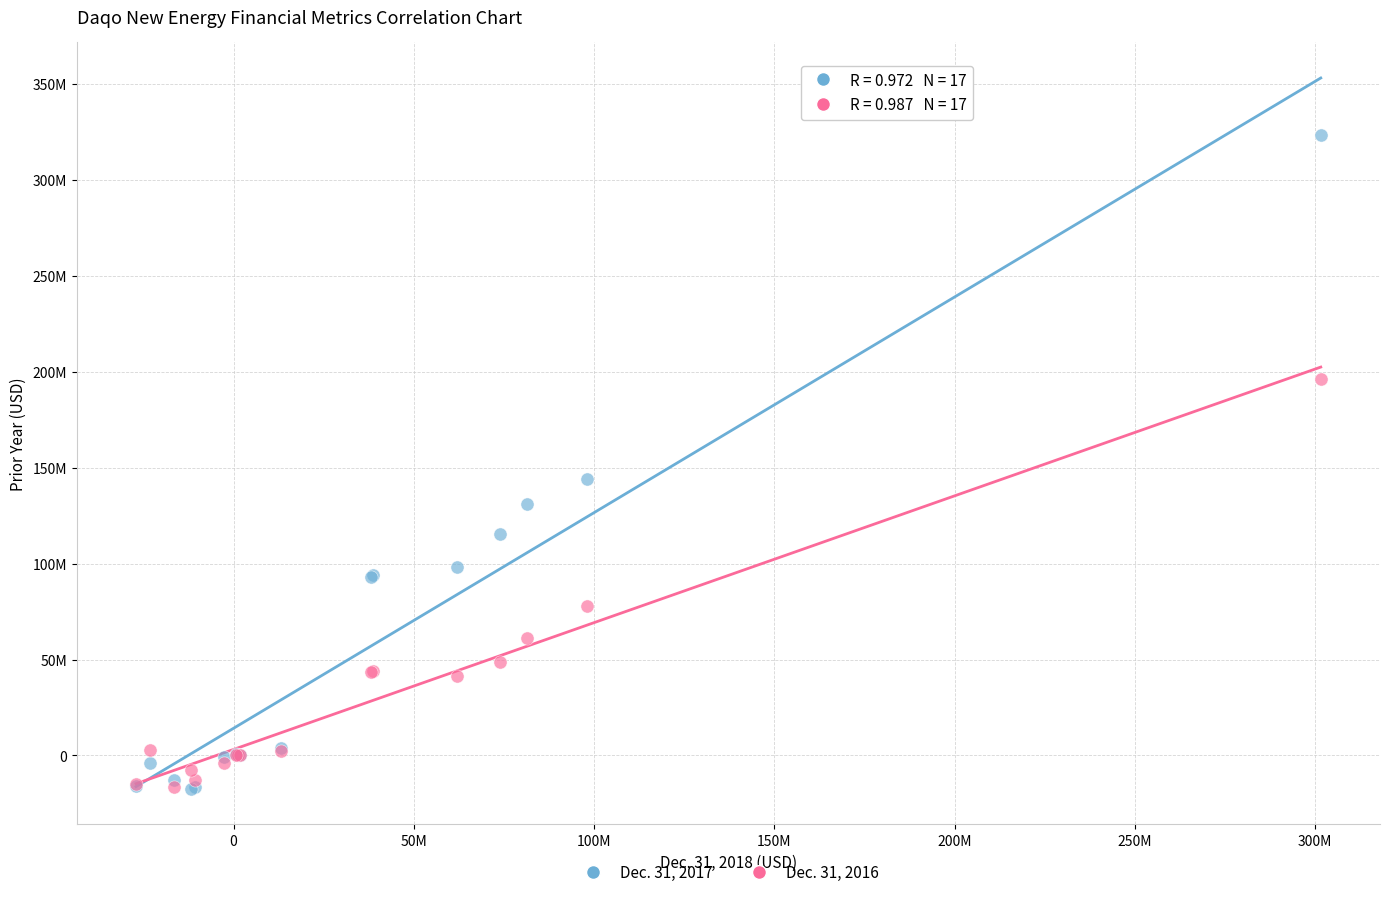

What are all the series names shown in the legend?

Dec. 31, 2017, Dec. 31, 2016